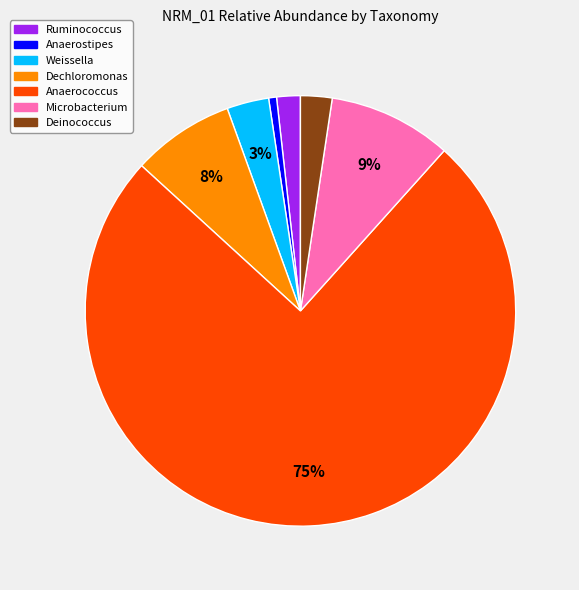

To the nearest percent, what is the average slice percentage?

14%